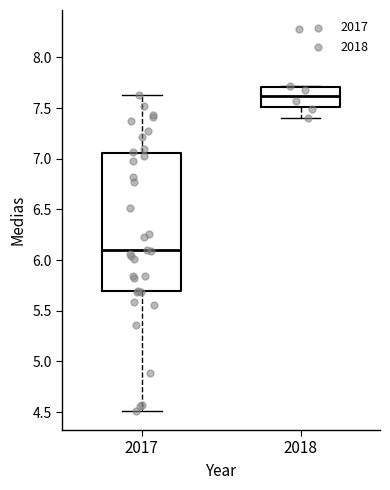

Where is the upper edge of the box at x = 2017 on the y-axis? The values are not printed on the chart, so give them approximately, as read against the axis.

7.05